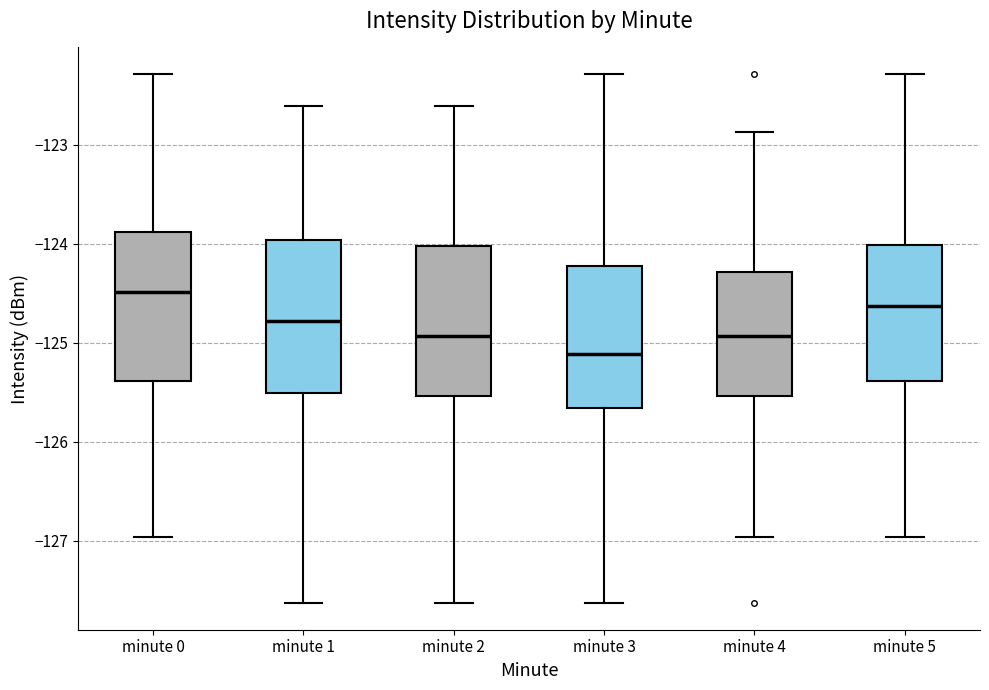

Reading left to right, transcribe this box plot: for each box, give where its median line is, the range the box spans, and where its two whiskers end, as read against the y-axis. The values are not printed on the chart, so give them approximately, as read against the axis.

minute 0: median -124.5, box -125.4 to -123.9, whiskers -127.0 to -122.3
minute 1: median -124.8, box -125.5 to -124.0, whiskers -127.6 to -122.6
minute 2: median -124.9, box -125.5 to -124.0, whiskers -127.6 to -122.6
minute 3: median -125.1, box -125.7 to -124.2, whiskers -127.6 to -122.3
minute 4: median -124.9, box -125.5 to -124.3, whiskers -127.0 to -122.9
minute 5: median -124.6, box -125.4 to -124.0, whiskers -127.0 to -122.3